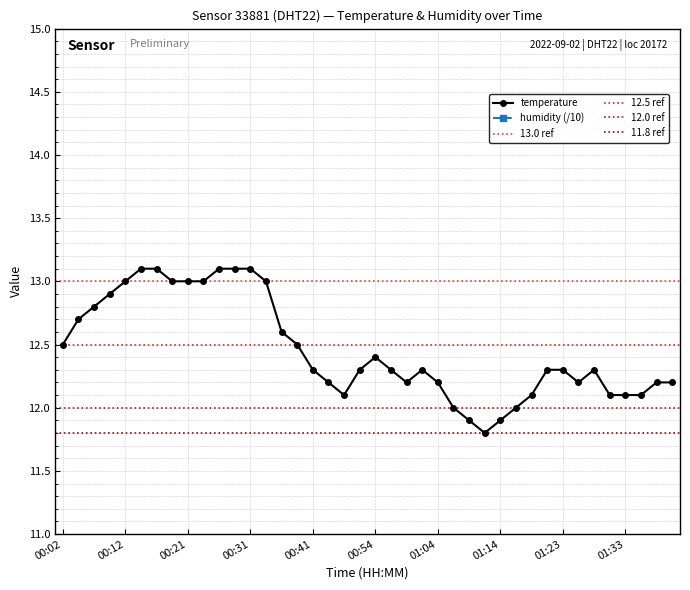

At which label does the data first exceed 12?

00:02